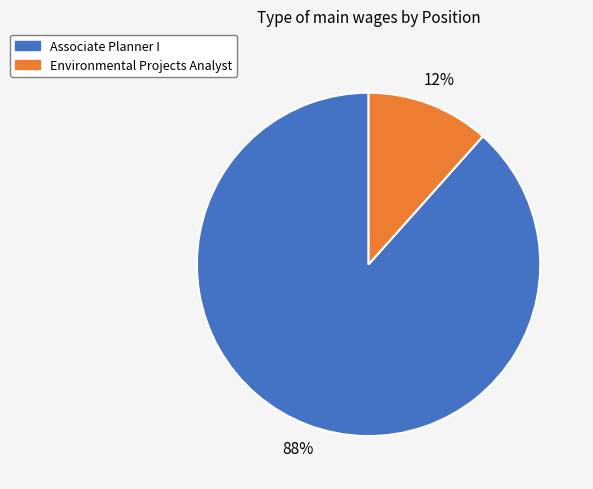

To the nearest percent, what is the combined percentage of Environmental Projects Analyst and Associate Planner I?

100%